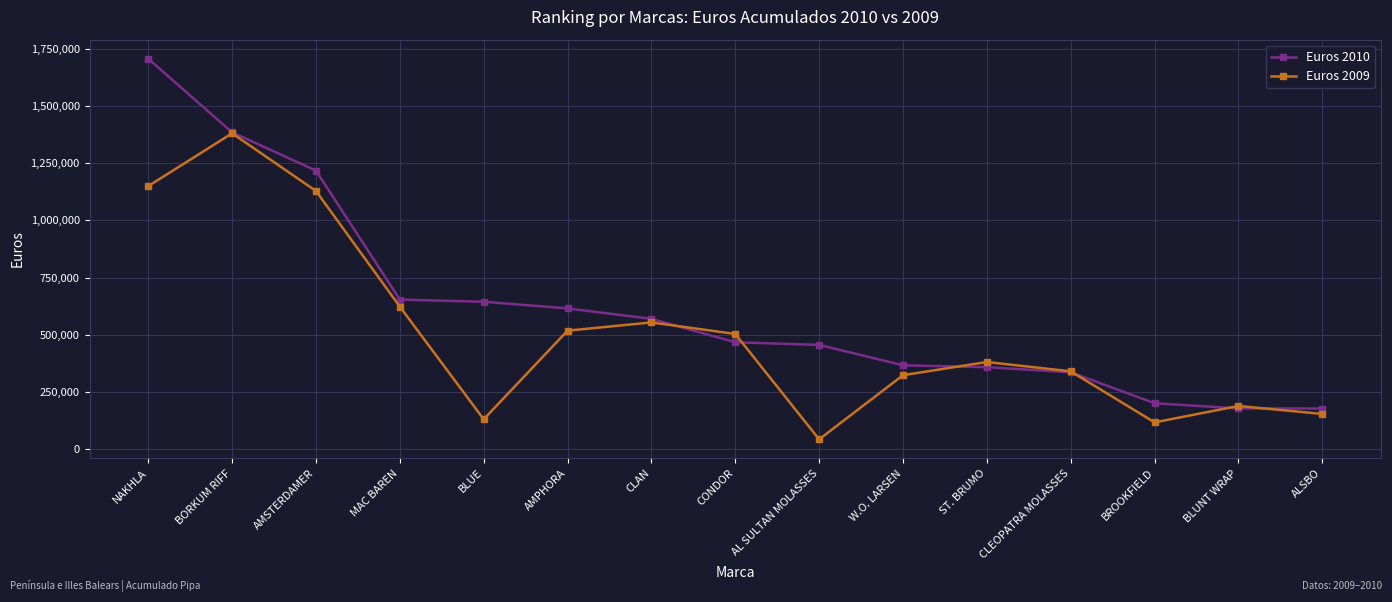

What is the greatest value displayed?

1706699